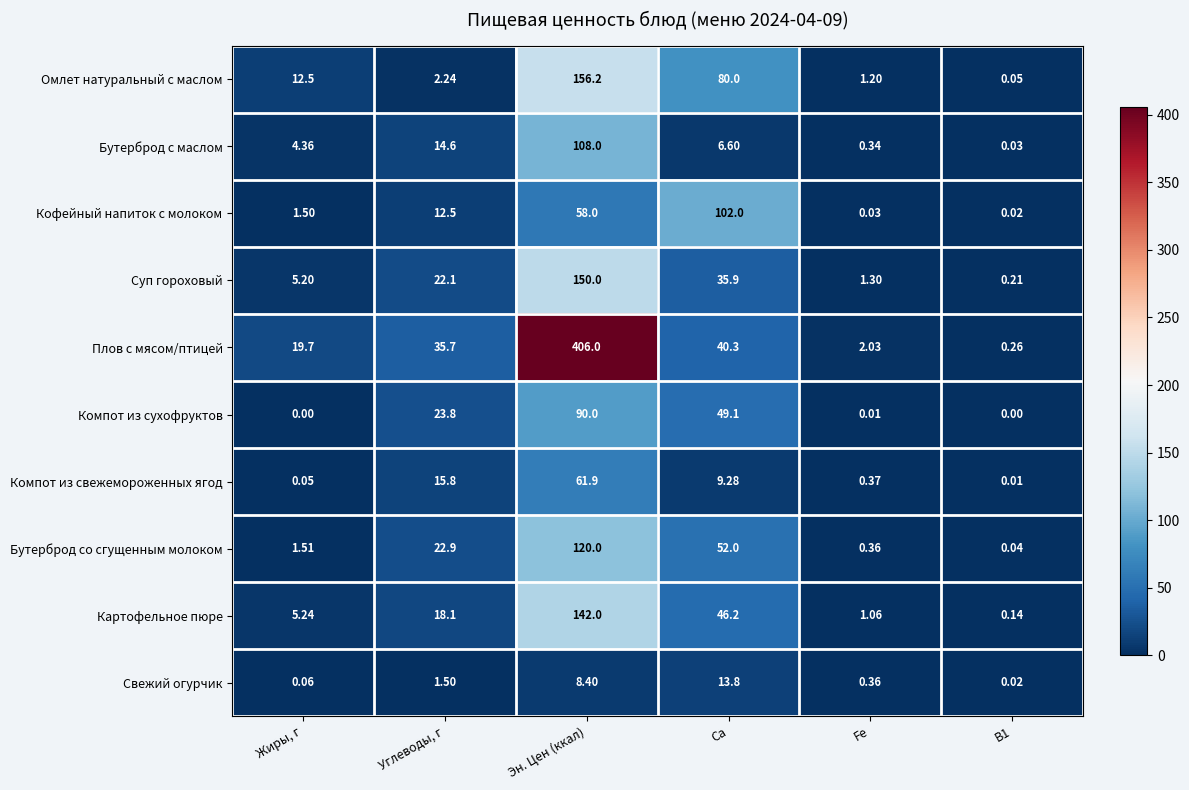

Count the number of data series in this chart.

10